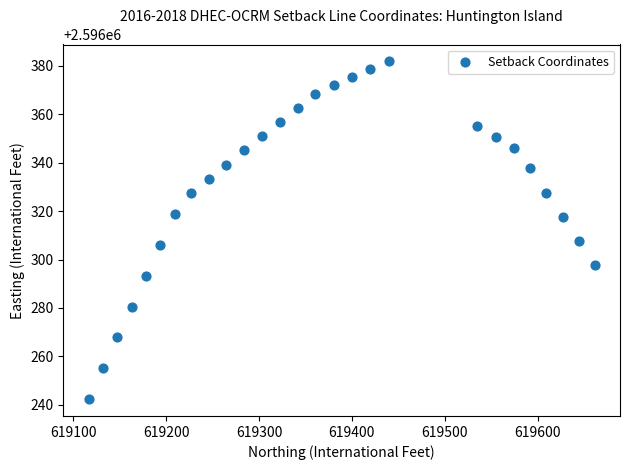

What is the range of X values (max minus min)?

544.6